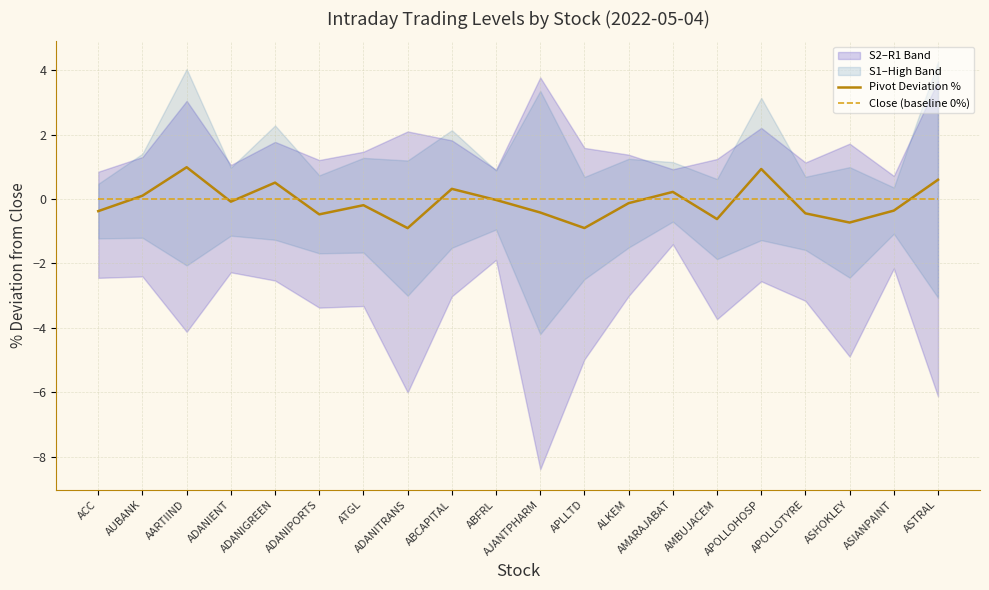

Between ADANIGREEN and AMARAJABAT, which is larger?

ADANIGREEN